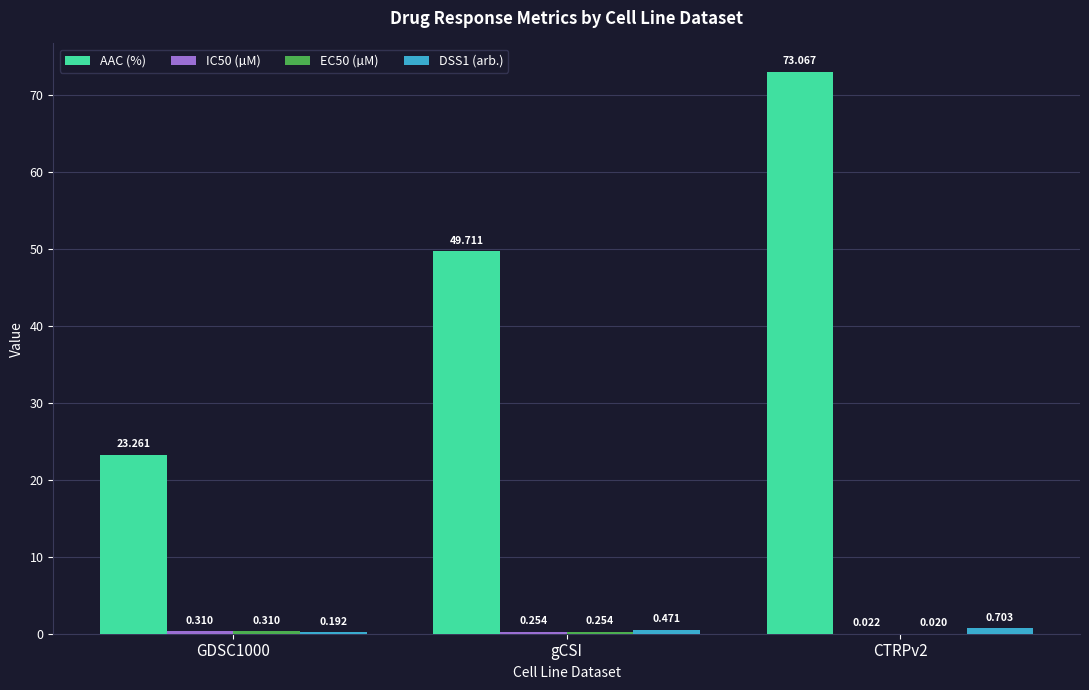

Which category has the highest value across all series?

CTRPv2